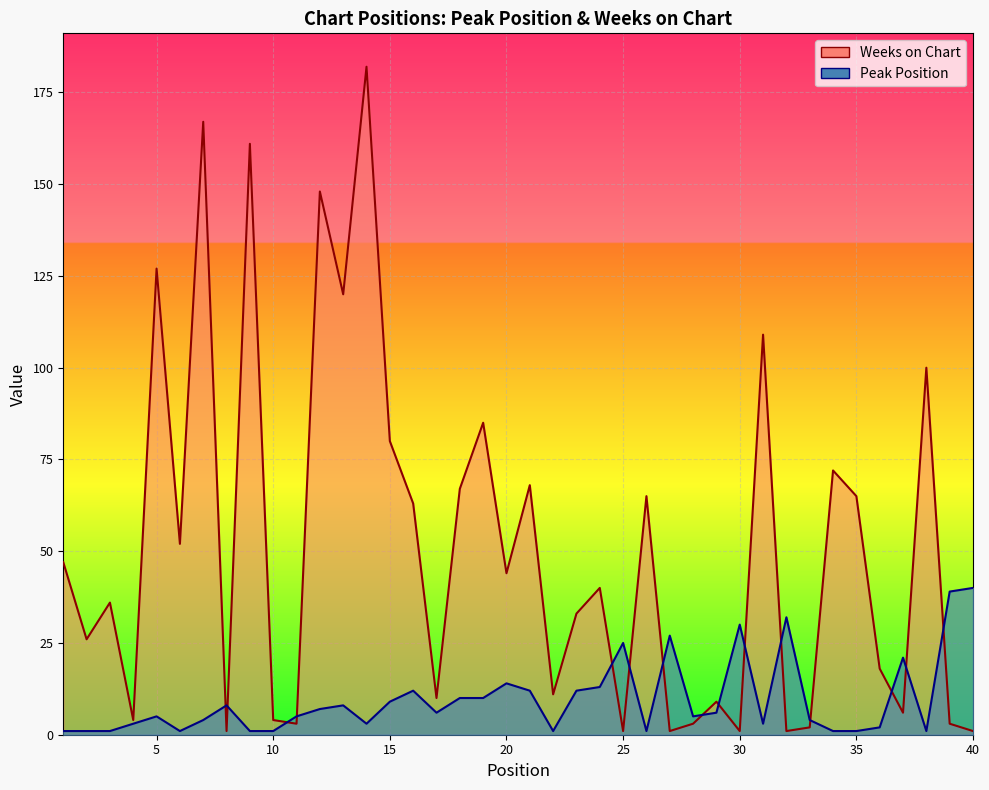

The value of Weeks on Chart at 9 is 161. True or false?

True